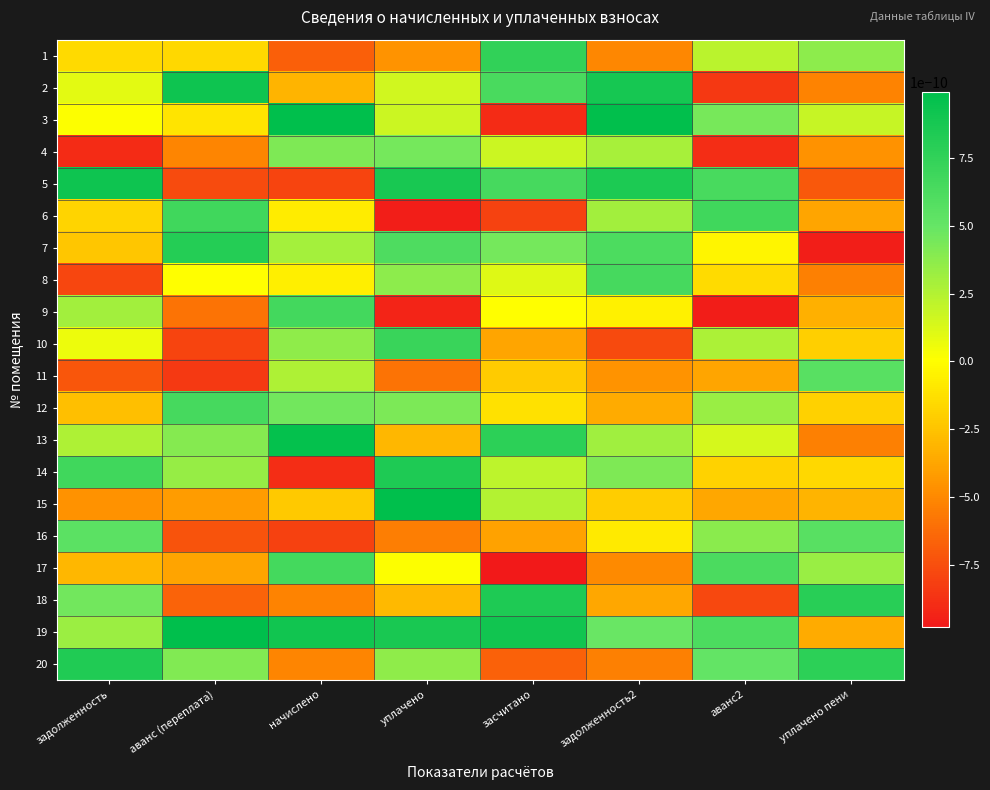

Which label corresponds to the smallest value in the chart?

засчитано